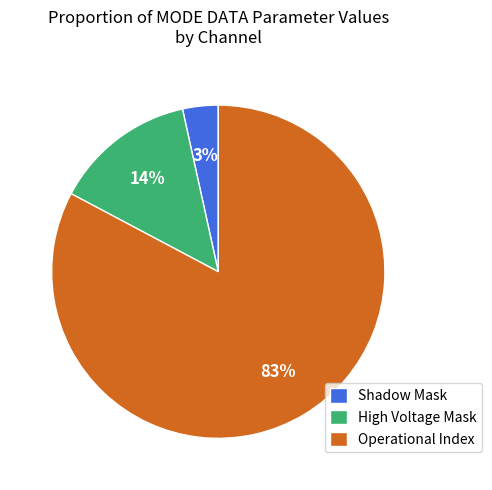

What percentage is the Shadow Mask slice, to the nearest percent?

3%